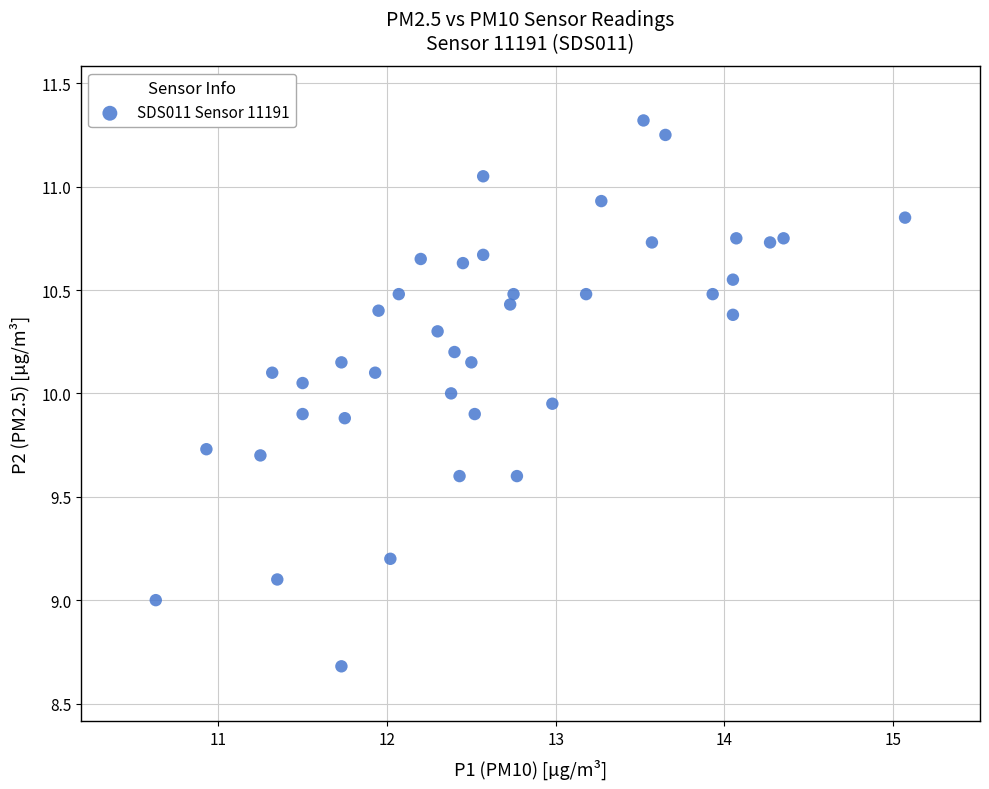

What is the range of X values (max minus min)?

4.4